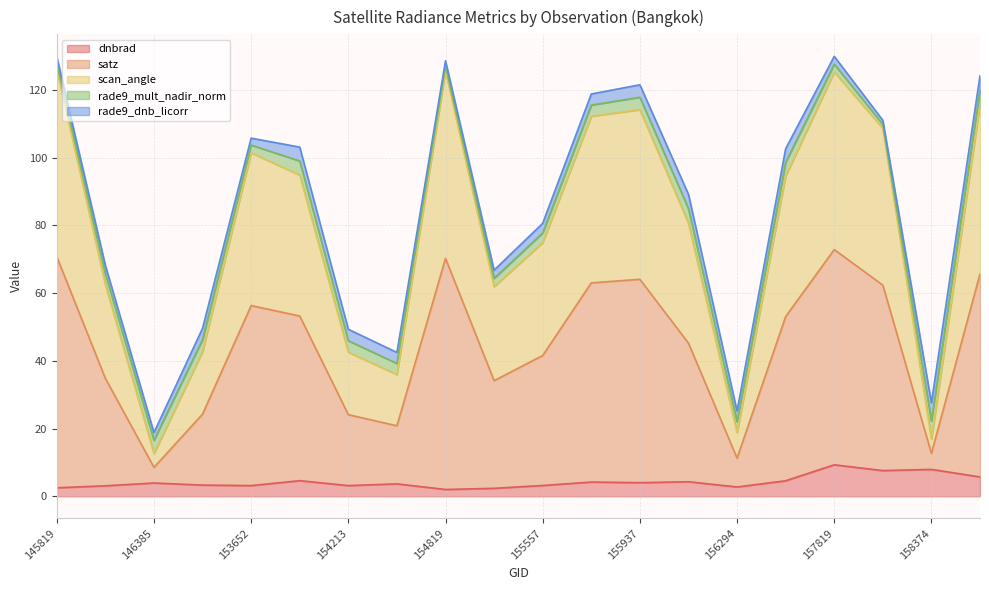

The dnbrad series shows 2.8 at 156294. True or false?

True